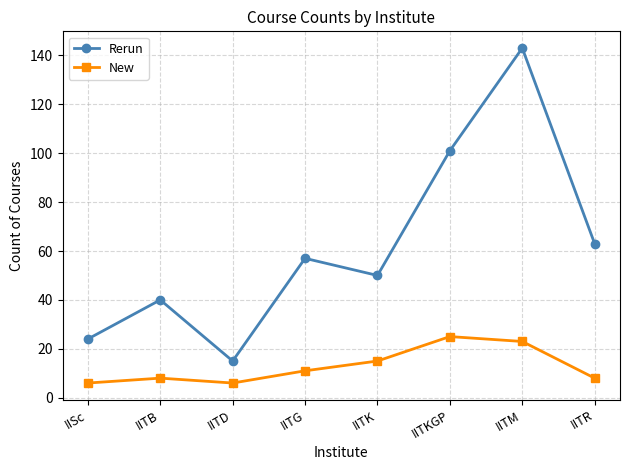

True or false: New and Rerun cross at least once.

False